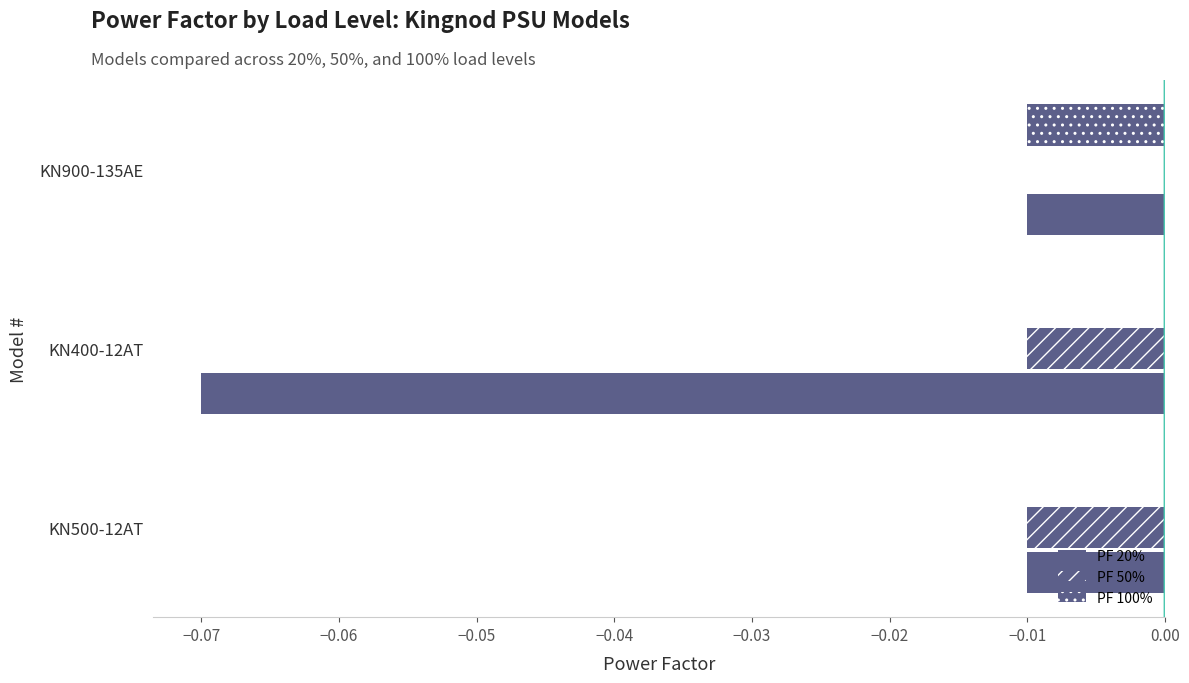

How many data points does each series have?

3